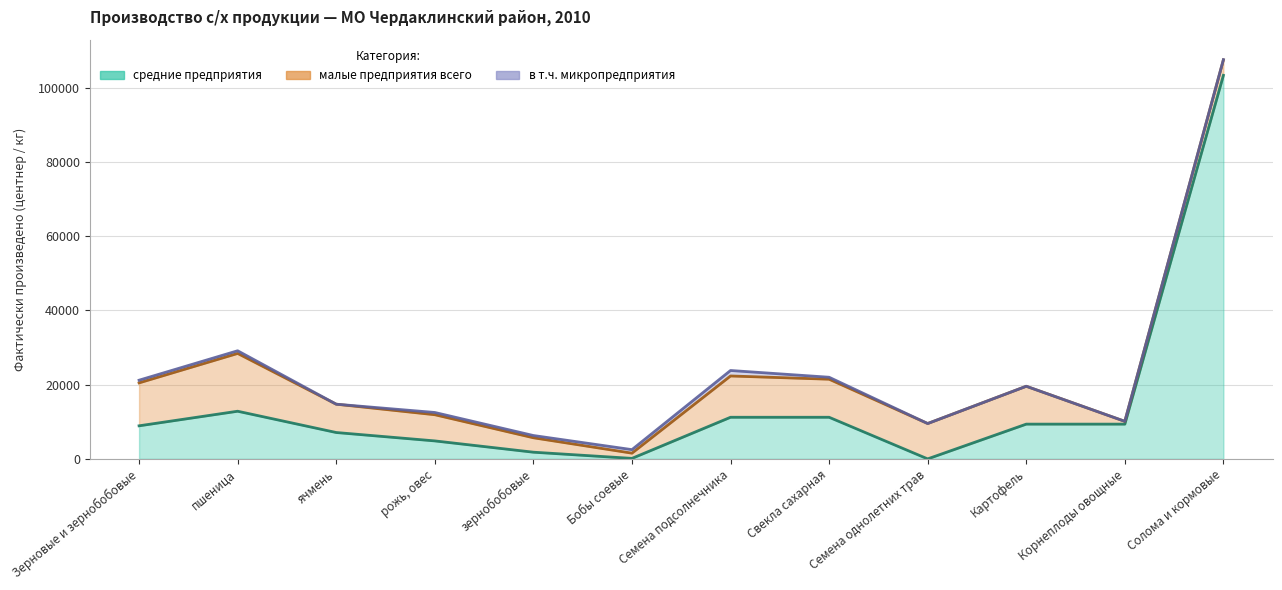

What is the label of the 3rd point from the left?

ячмень